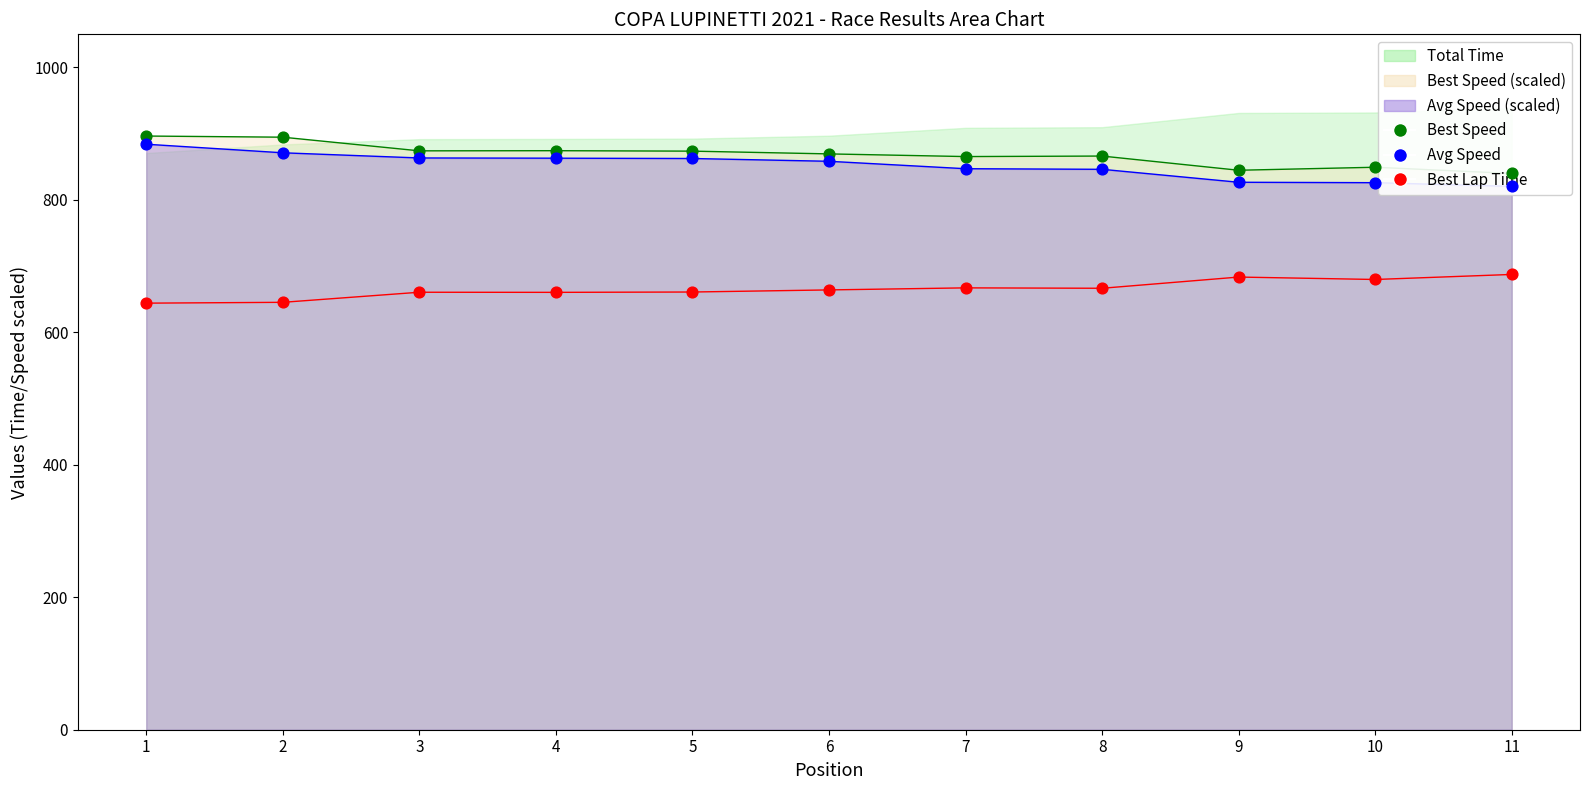

Which series has the widest spread of Y values?

Average Speed pts